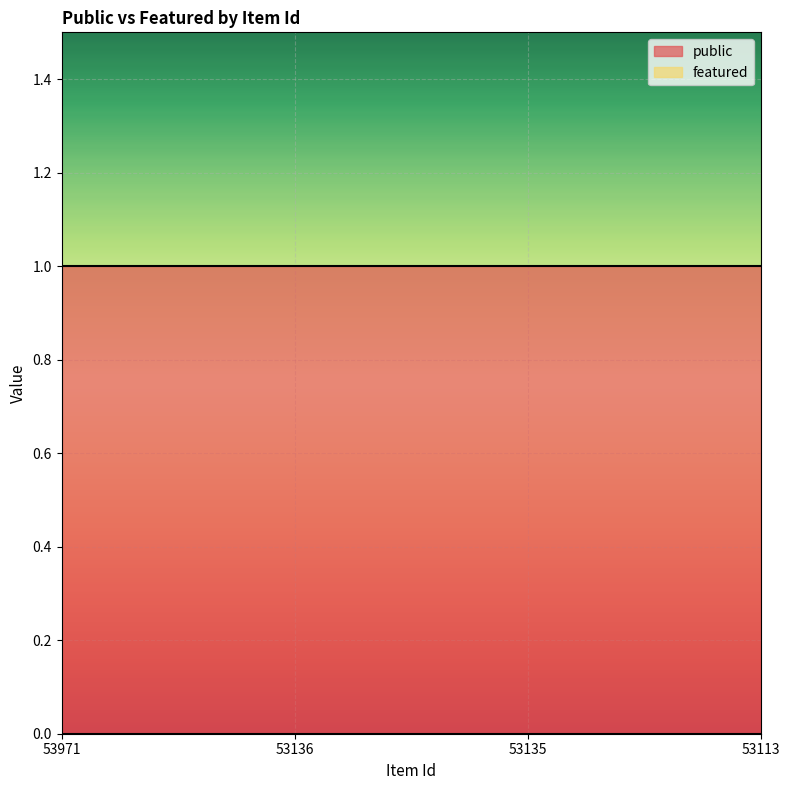

Rank the series by their average value, from lowest to highest.

featured, public